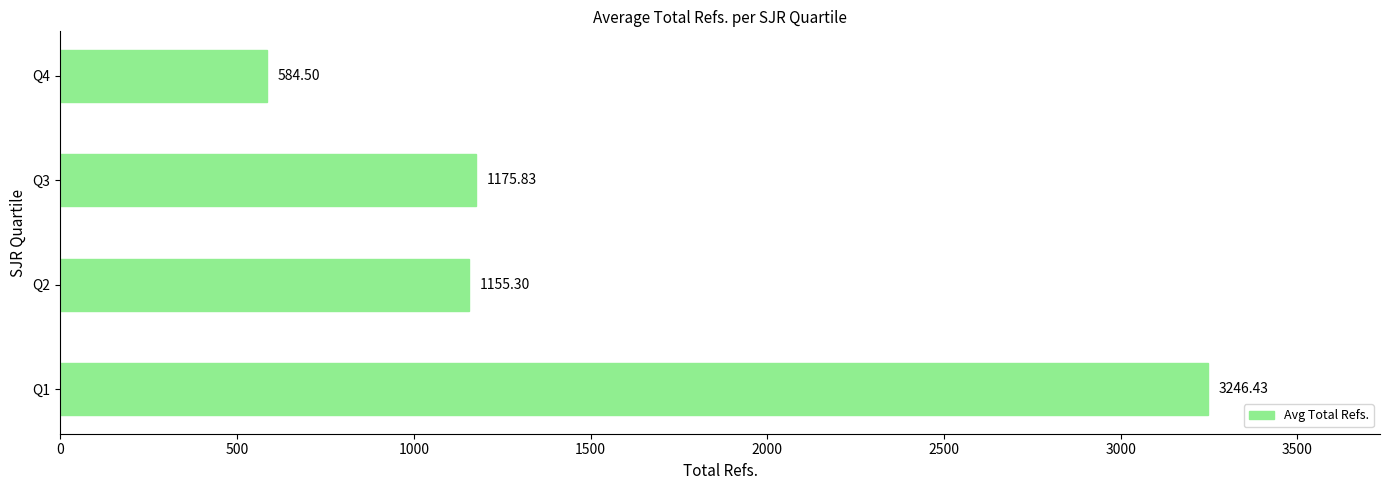

Which has a higher value, Q2 or Q4?

Q2